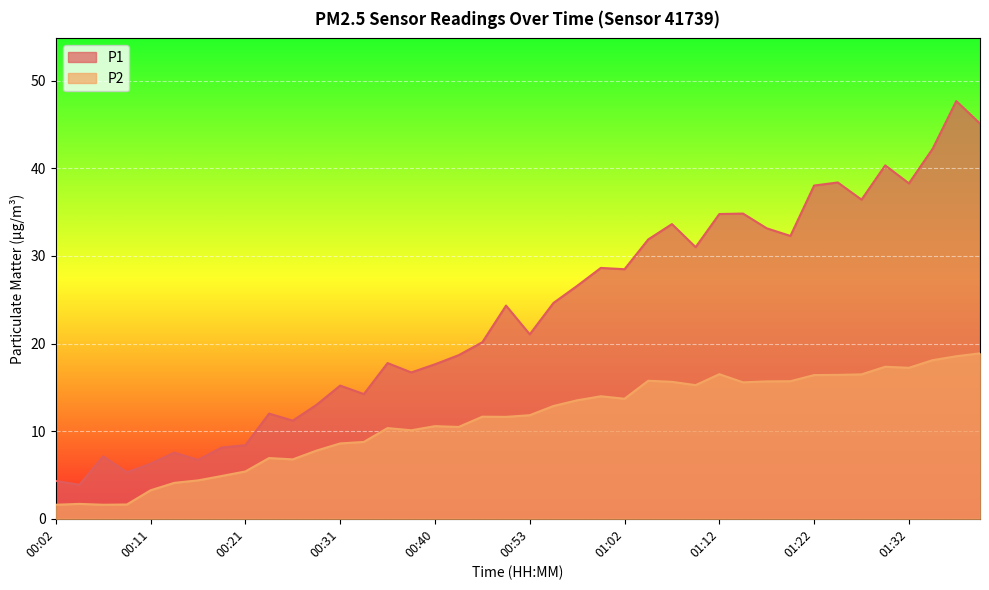

At which label does P1 reach its minimum?

00:04